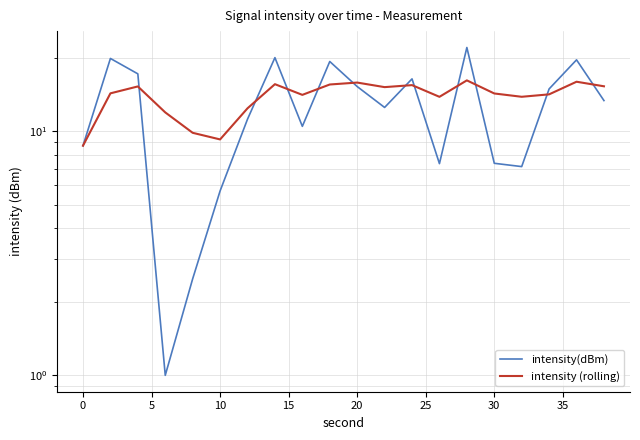

What is the total value across all series at 25?

23.6